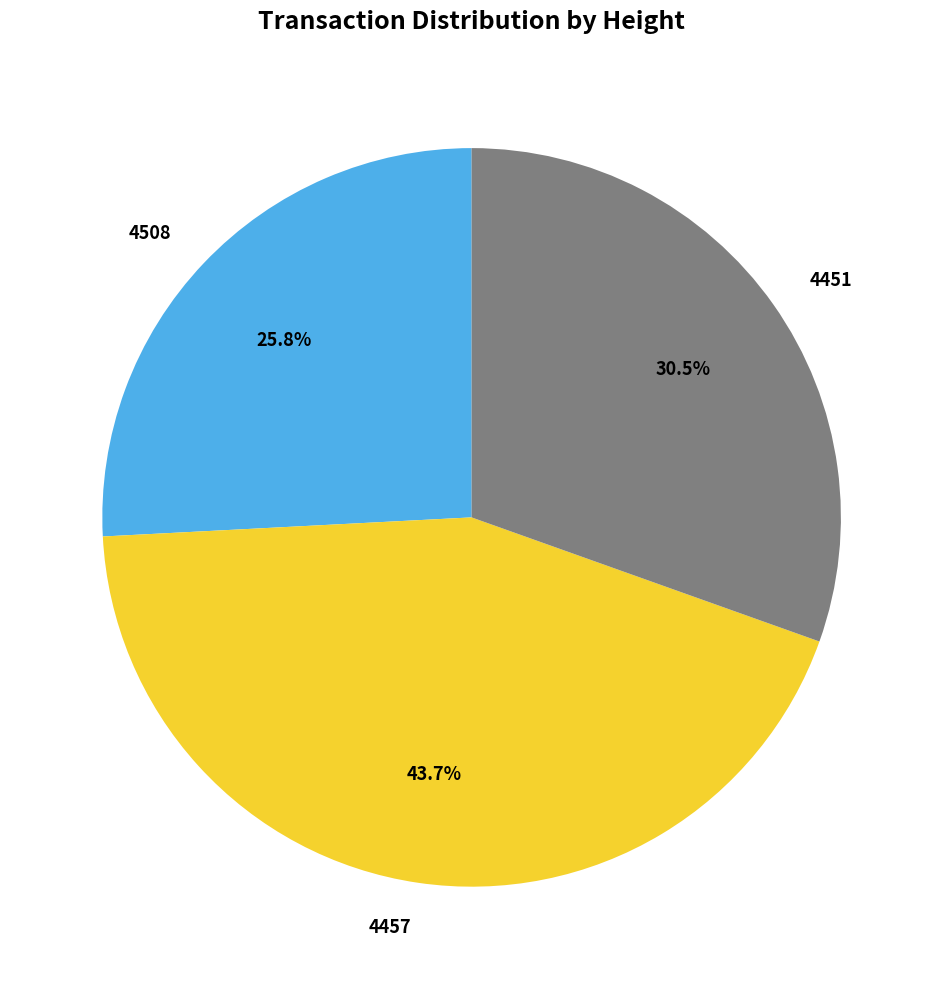

What percentage is the 4457 slice, to the nearest percent?

44%